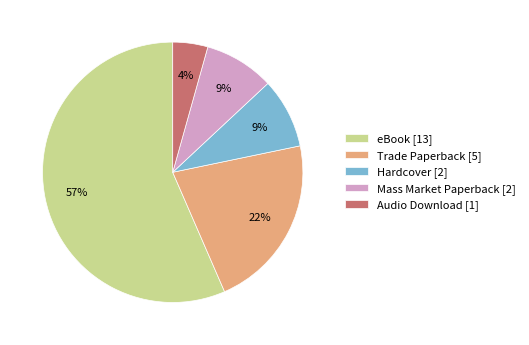

Is it true that eBook is 28% of the pie?

False